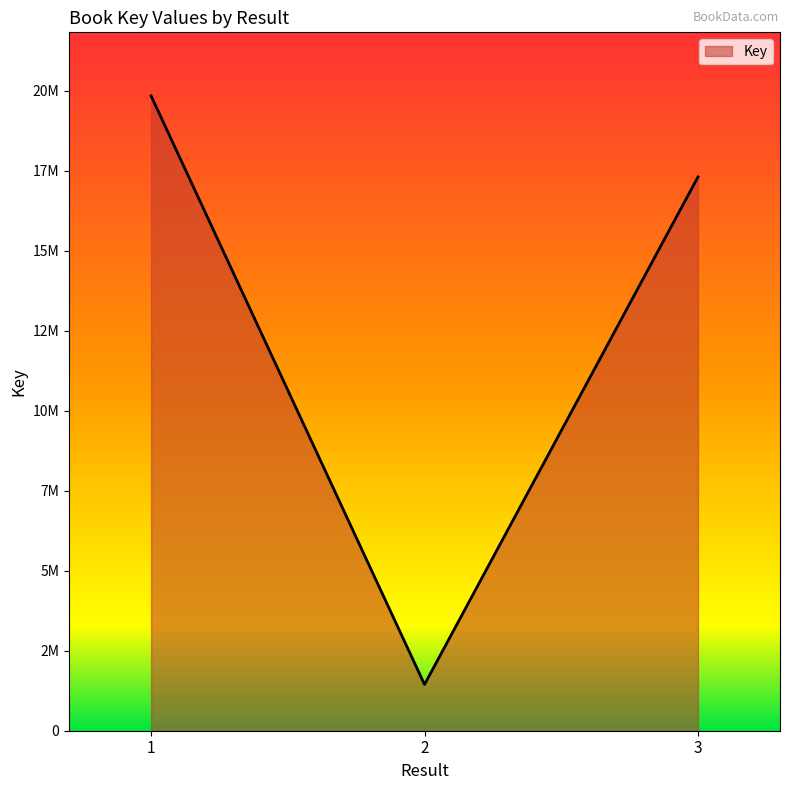

What is the sum of the values at 3 and 1?

37151185